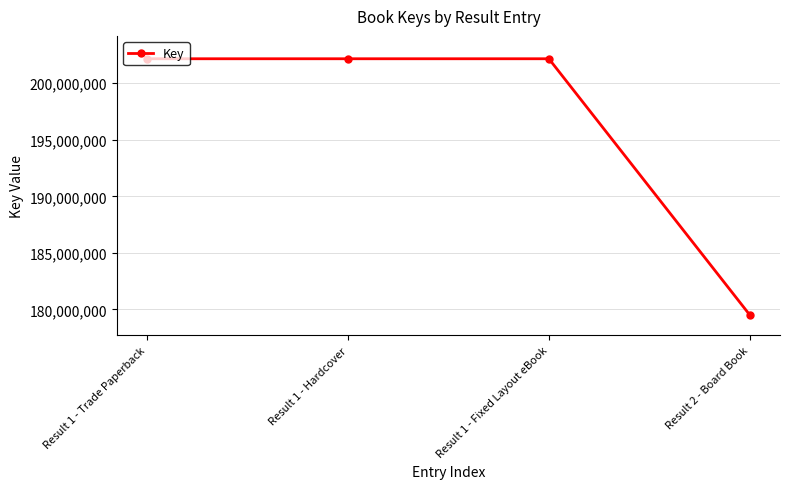

How many data points does each series have?

4